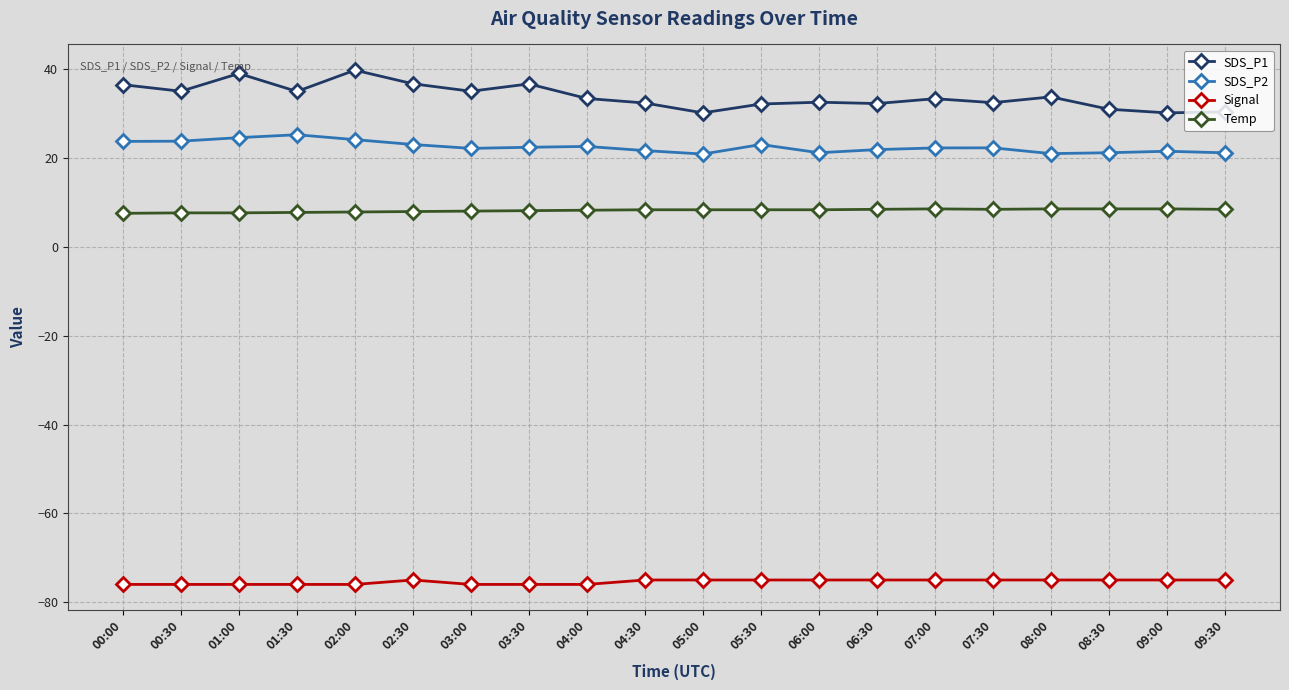

Which series has the largest range (max minus min)?

SDS_P1